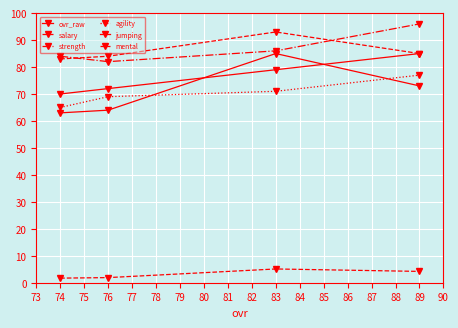

Count the number of data series in this chart.

6